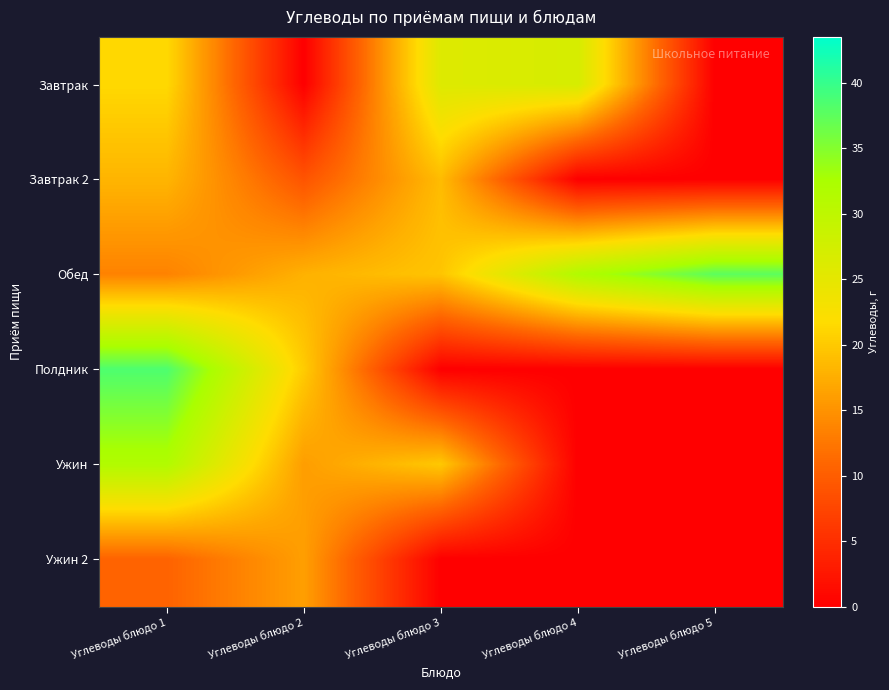

What is the total value across all series at Углеводы блюдо 4?

58.6